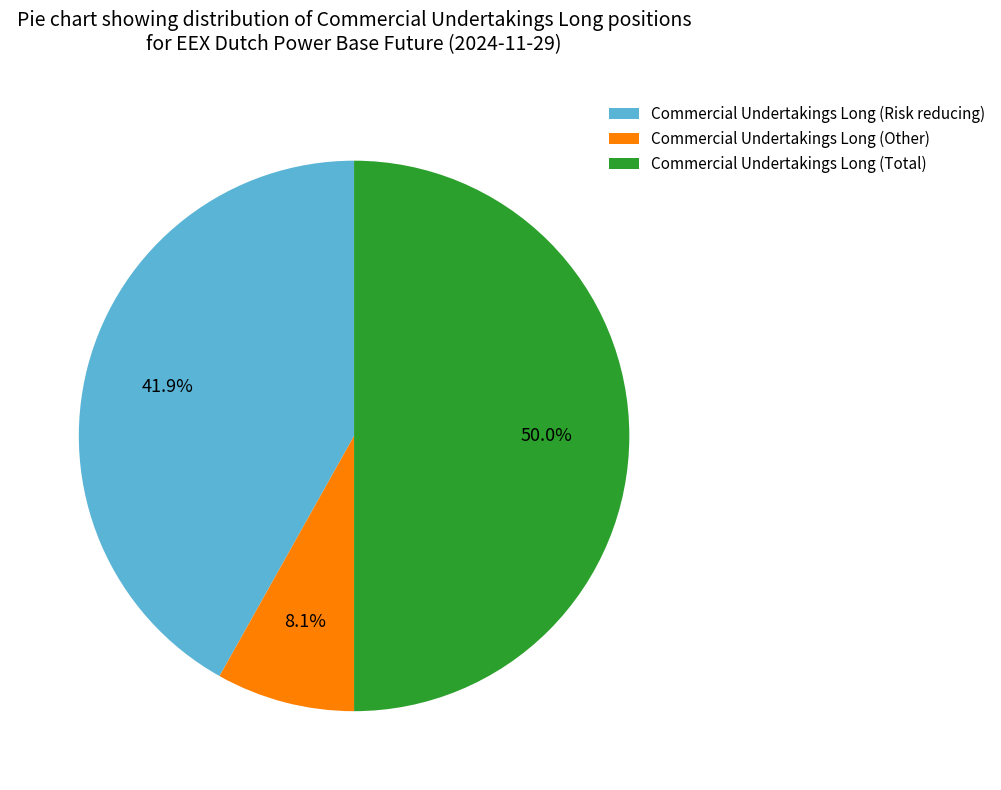

True or false: Commercial Undertakings Long (Other) accounts for 8% of the total.

True